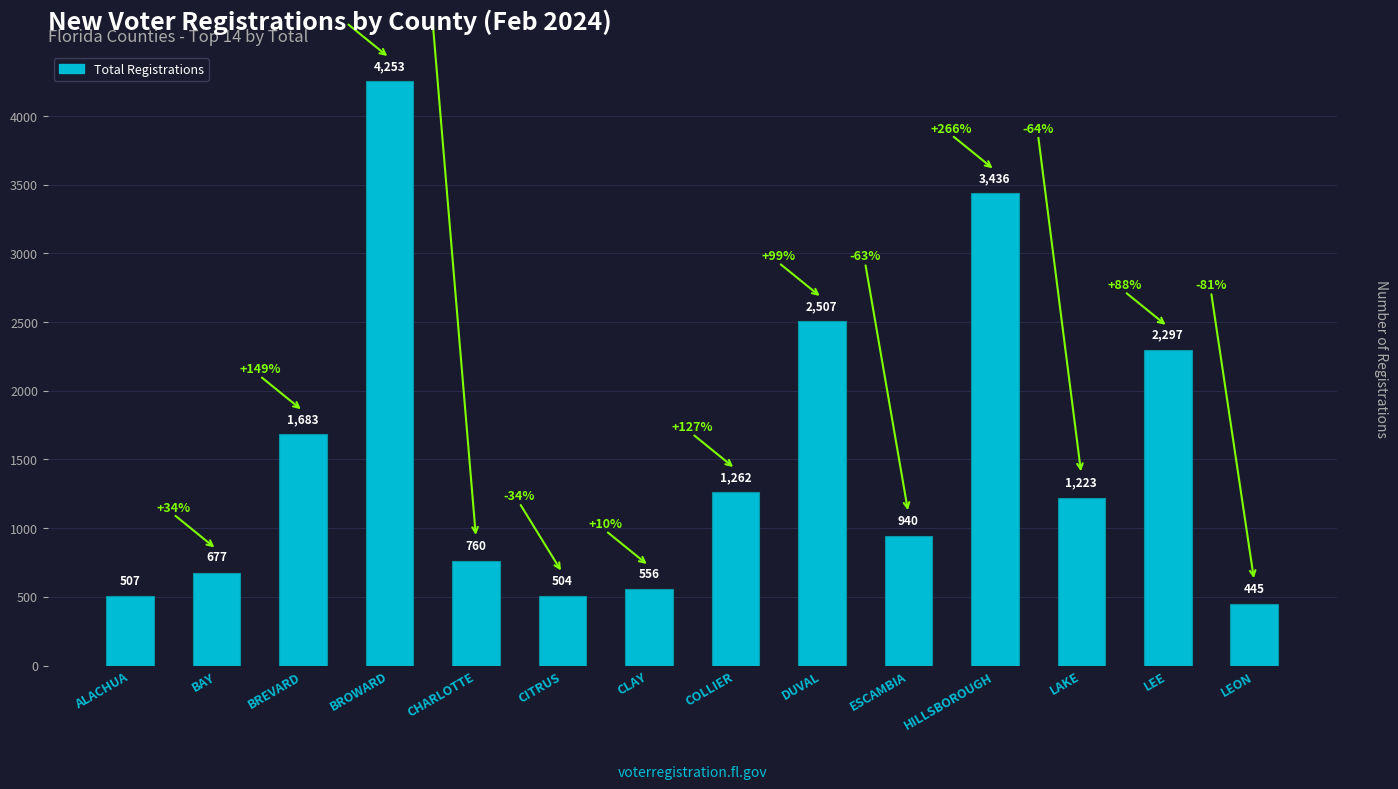

Where is the data nearest to the value 2349?

LEE